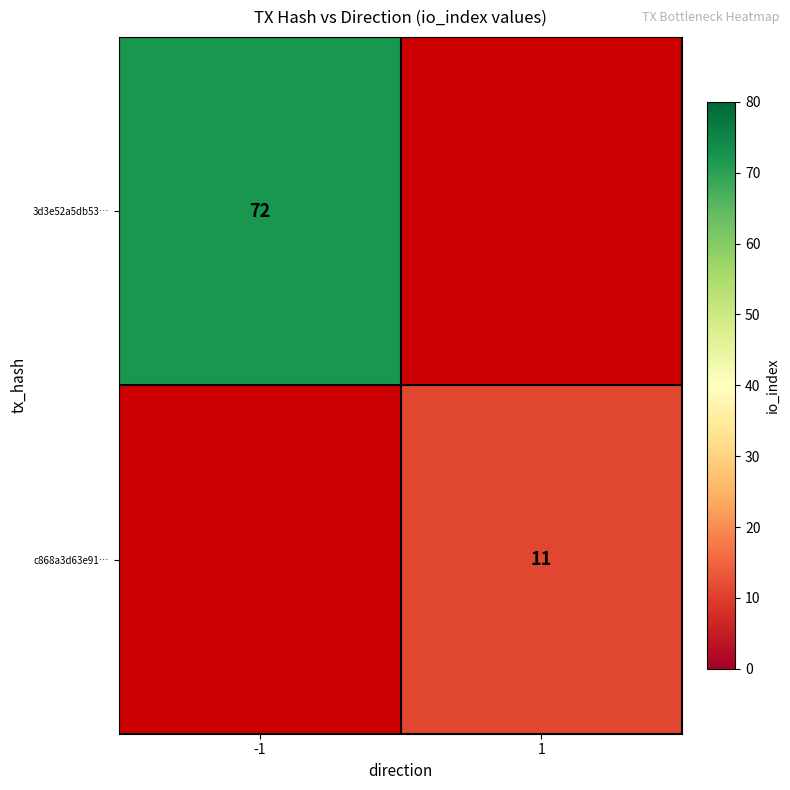

True or false: 3d3e52a5db53… has a value of 18 at -1.

False